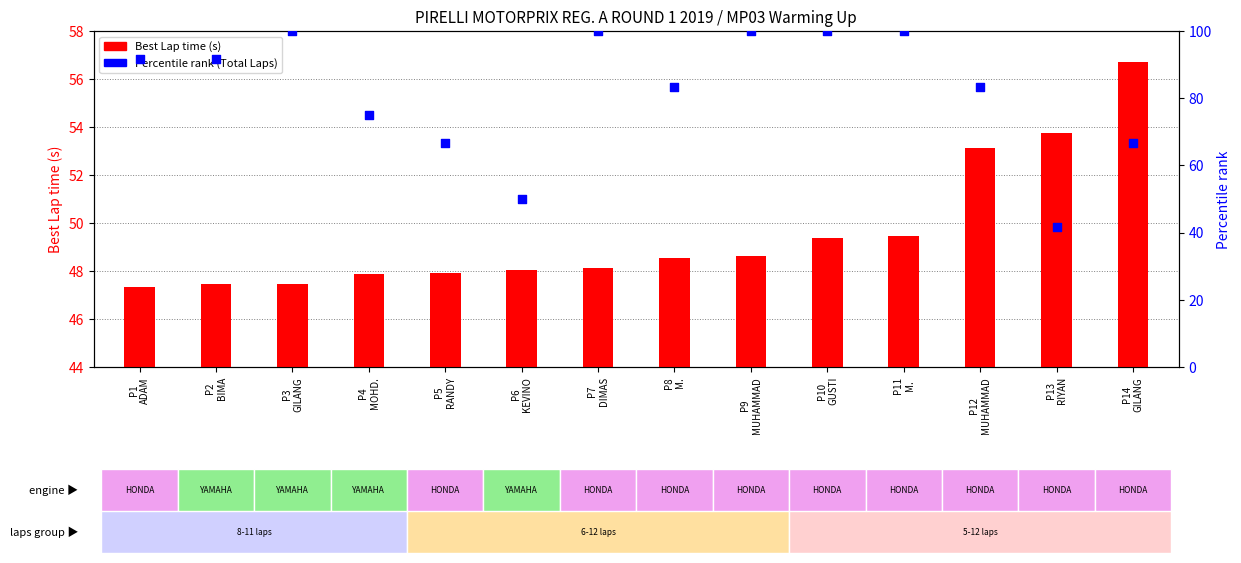

Which series has the largest total across all categories?

Percentile rank (Total Laps)